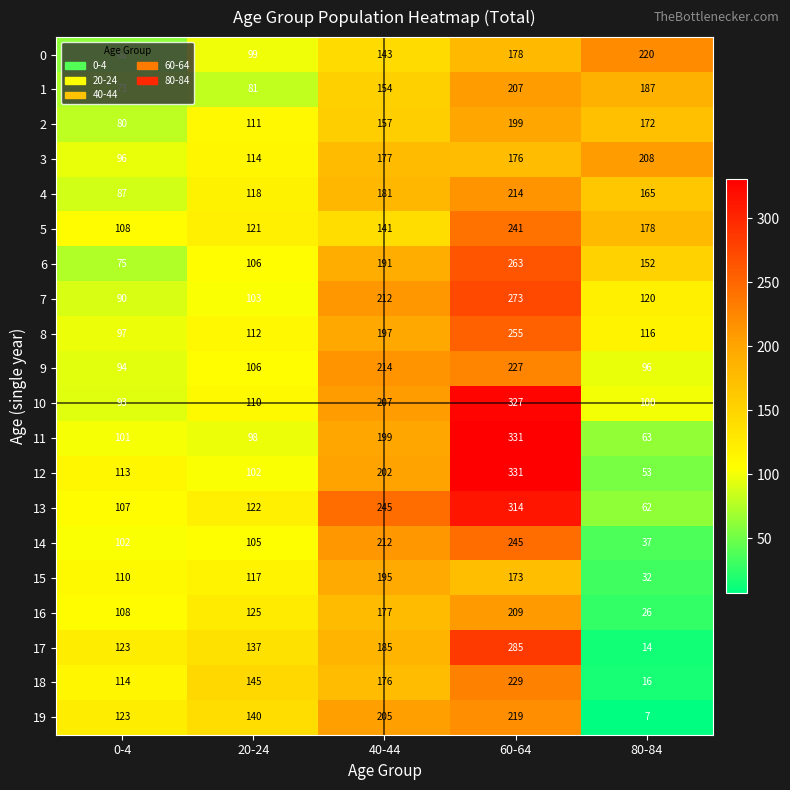

Read the 8 value at 40-44.

197